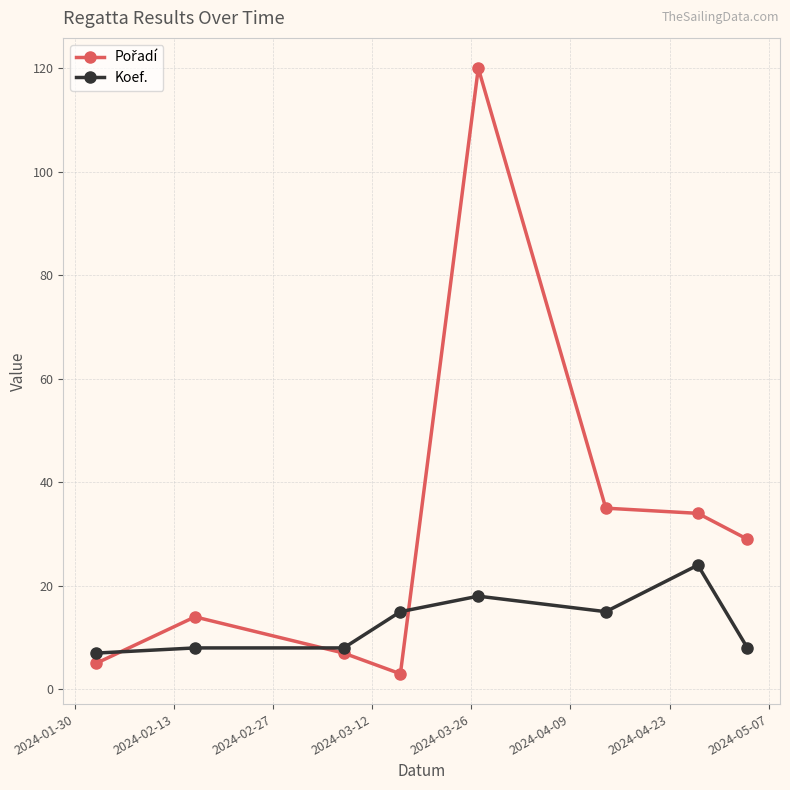

How many data points does each series have?

8